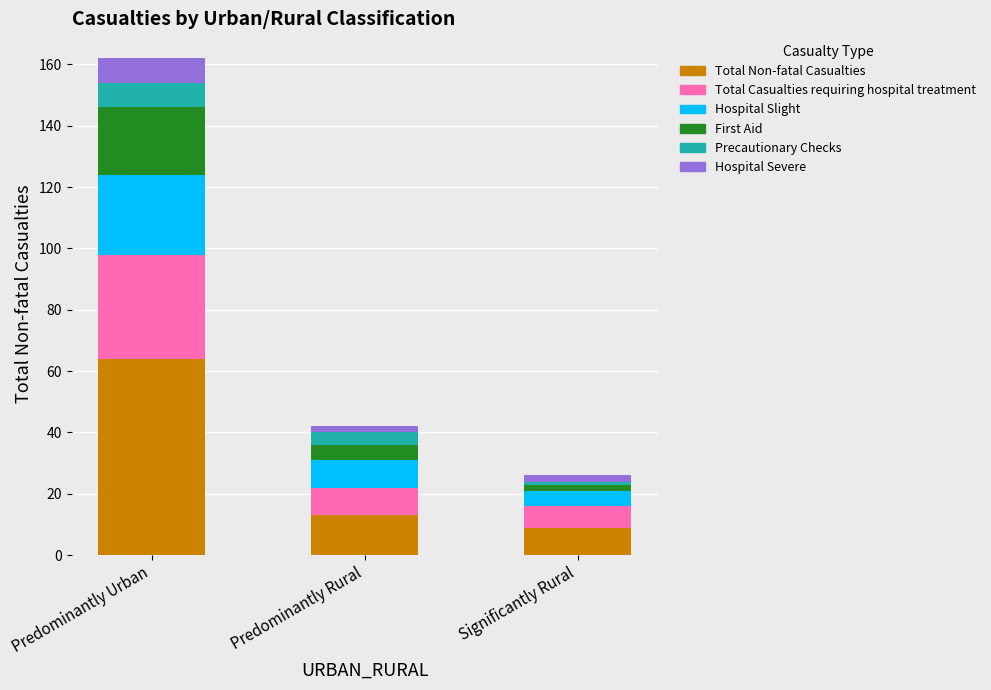

Does the chart contain any negative values?

No